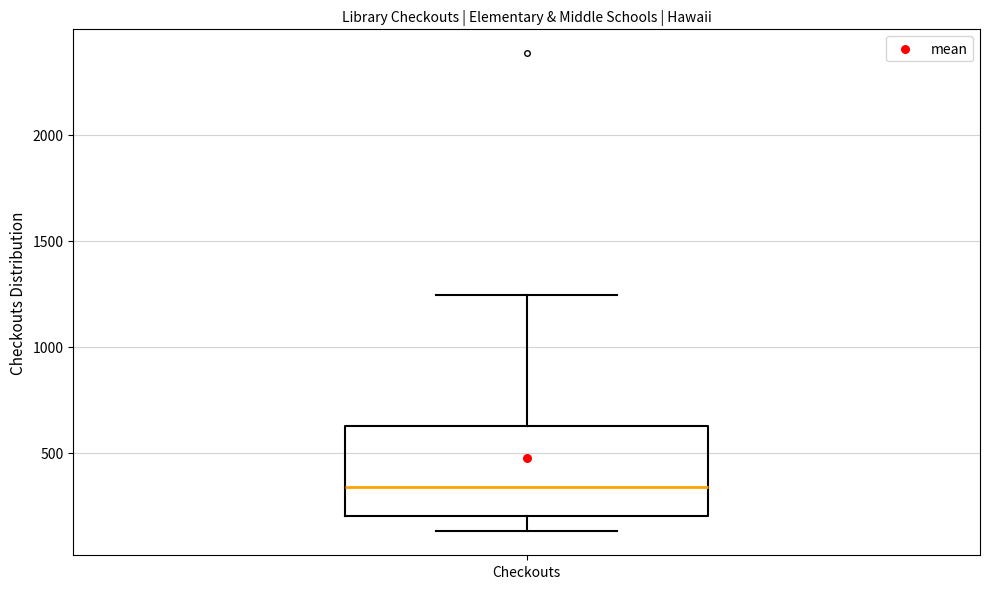

Where is the lower edge of the box for Checkouts on the y-axis? The values are not printed on the chart, so give them approximately, as read against the axis.

200